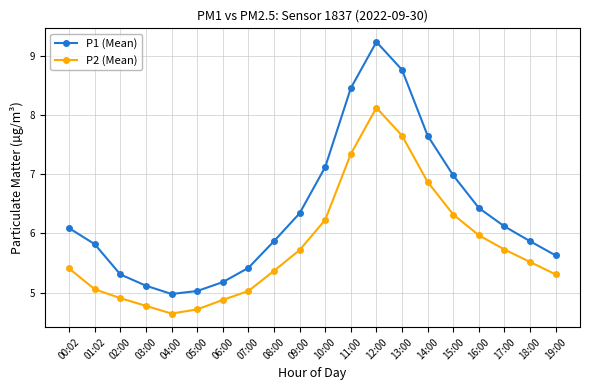

Which series has the largest total across all categories?

P1 (Mean)